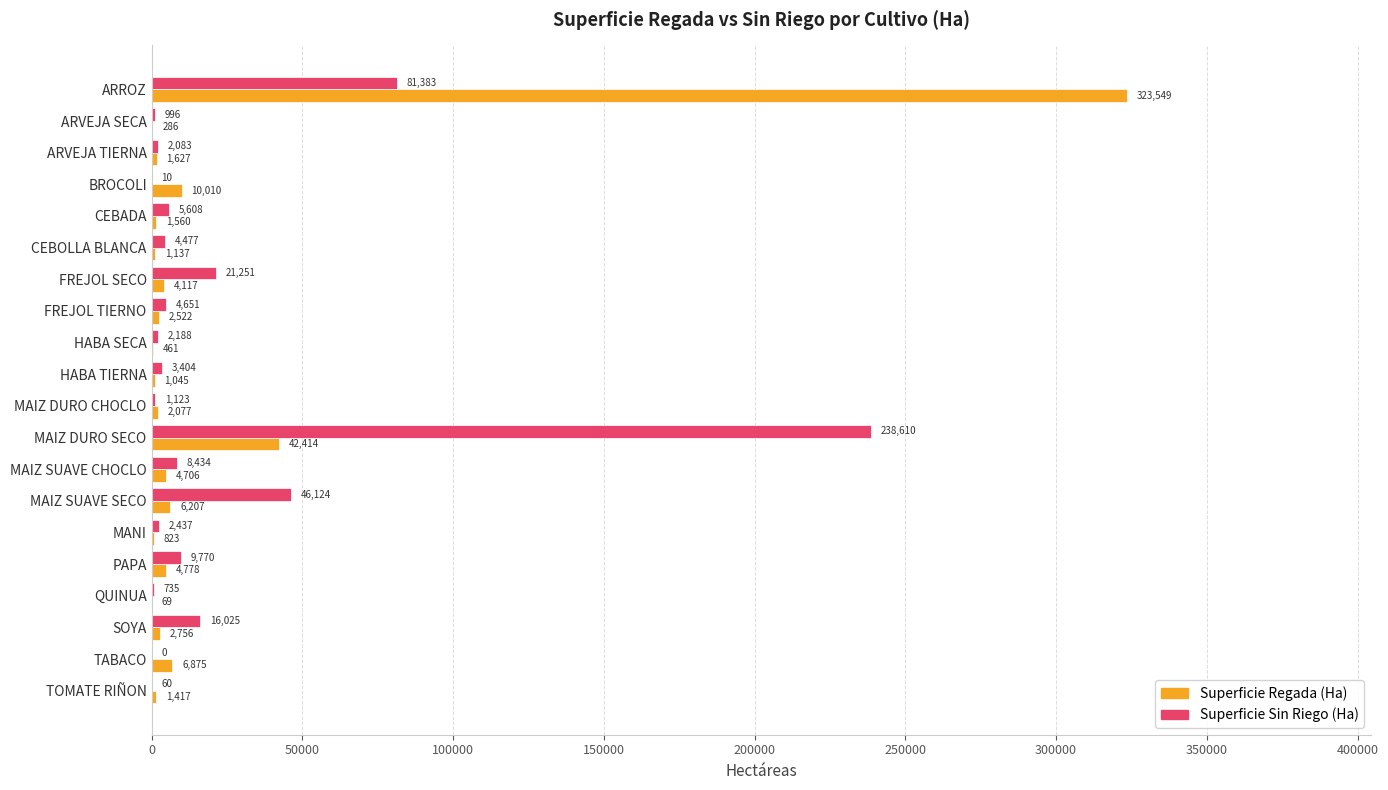

Which category has the highest value in the Superficie Regada (Ha) series?

ARROZ